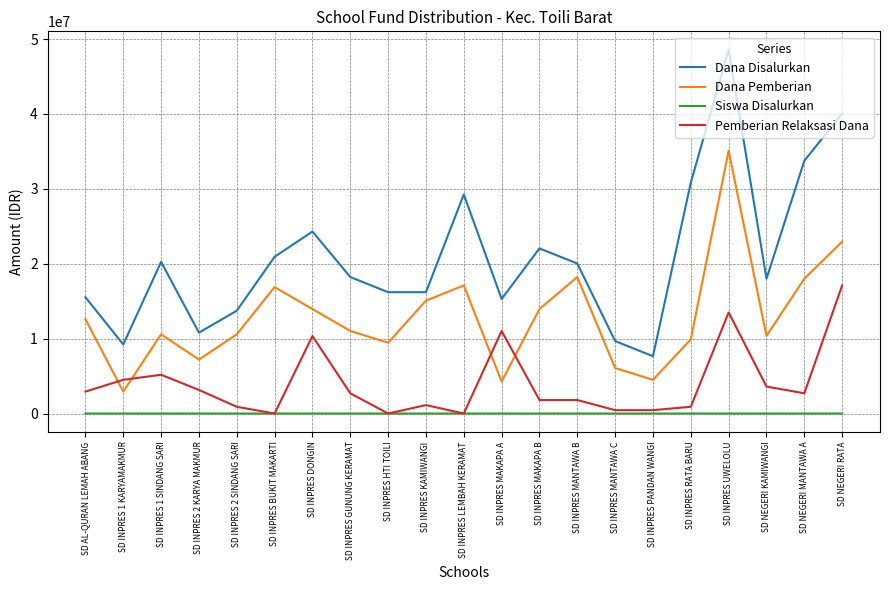

True or false: Siswa Disalurkan and Dana Disalurkan intersect in this chart.

False